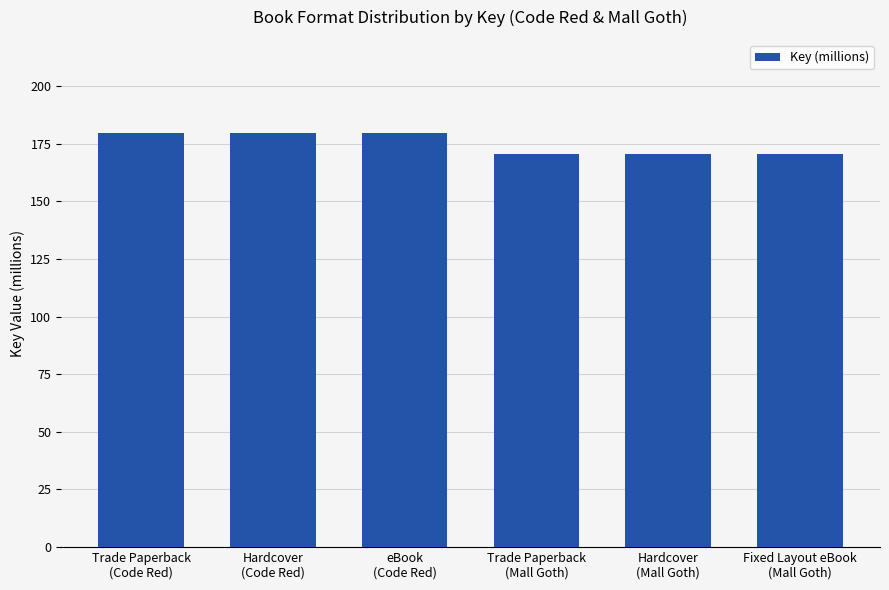

True or false: the data shows 170.5 at Hardcover
(Mall Goth).

True